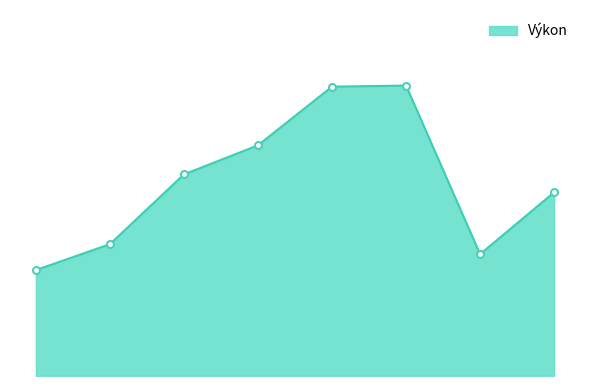

Rank the categories by value from lowest to highest.

Plocová Nikola, Tichá Barbora, Dostálová Alžběta, Jahnická Natalie, Žwaková Magdalena, Pacáková Karolína, Perná Eliška, Sákrová Anna